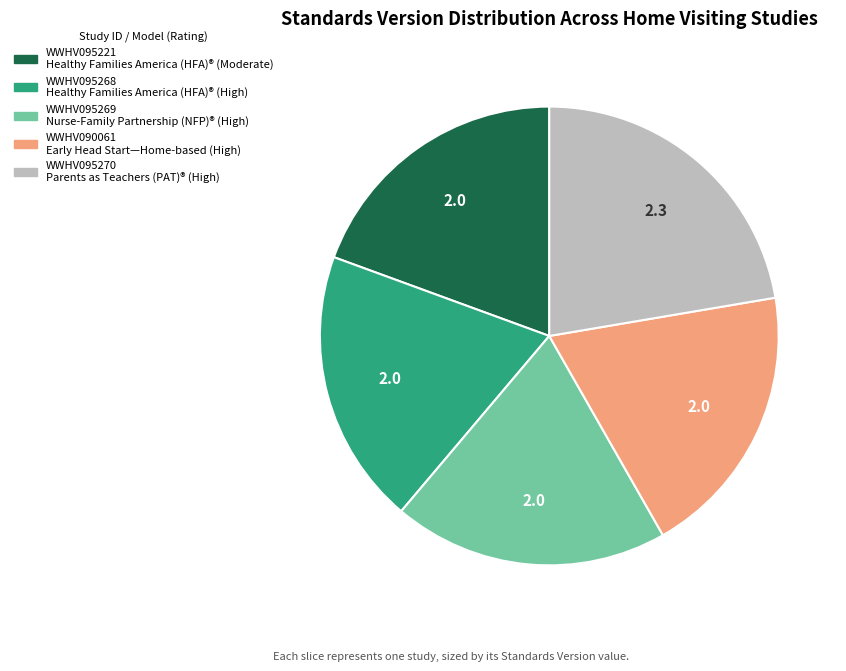

Is it true that WWHV095268 is 30% of the pie?

False